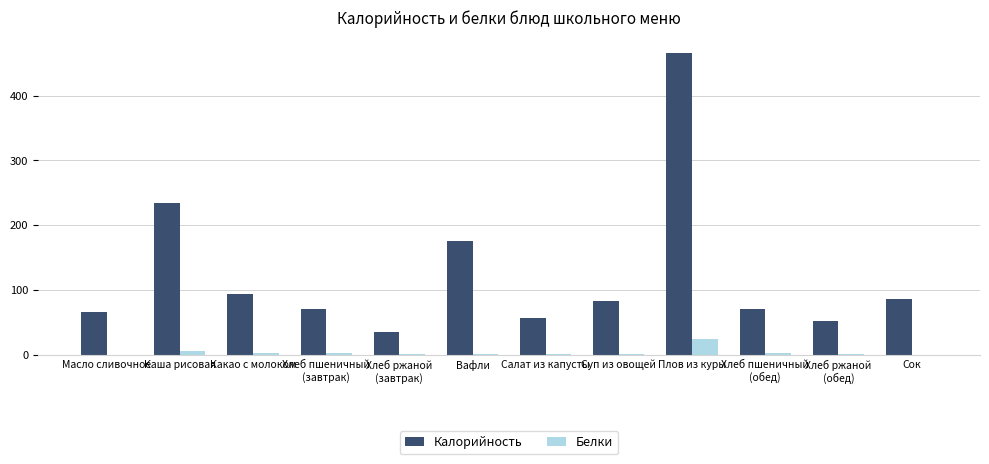

How many categories are shown in the chart?

12